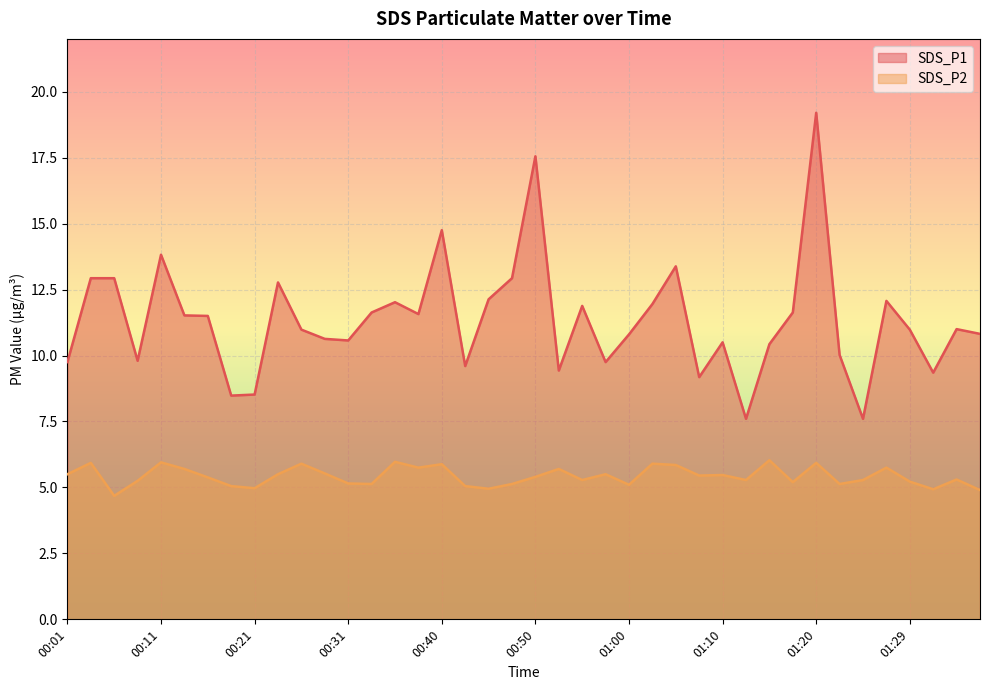

The SDS_P2 series shows 5.2 at 01:17. True or false?

True